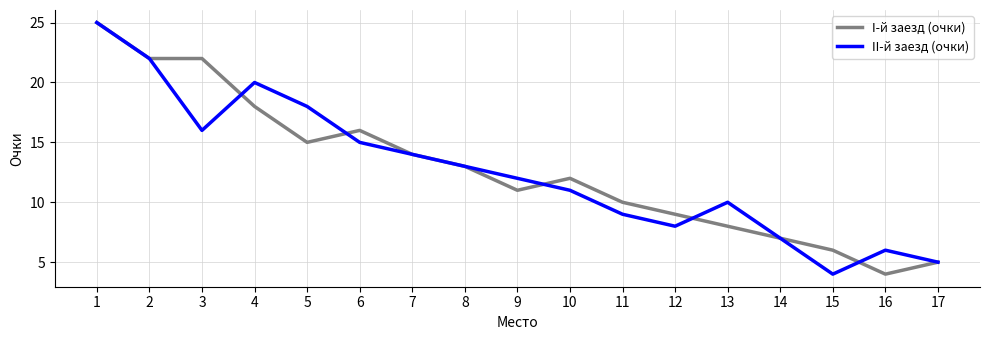

Is the value of I-й заезд (очки) at 16 greater than the value of II-й заезд (очки) at 9?

No